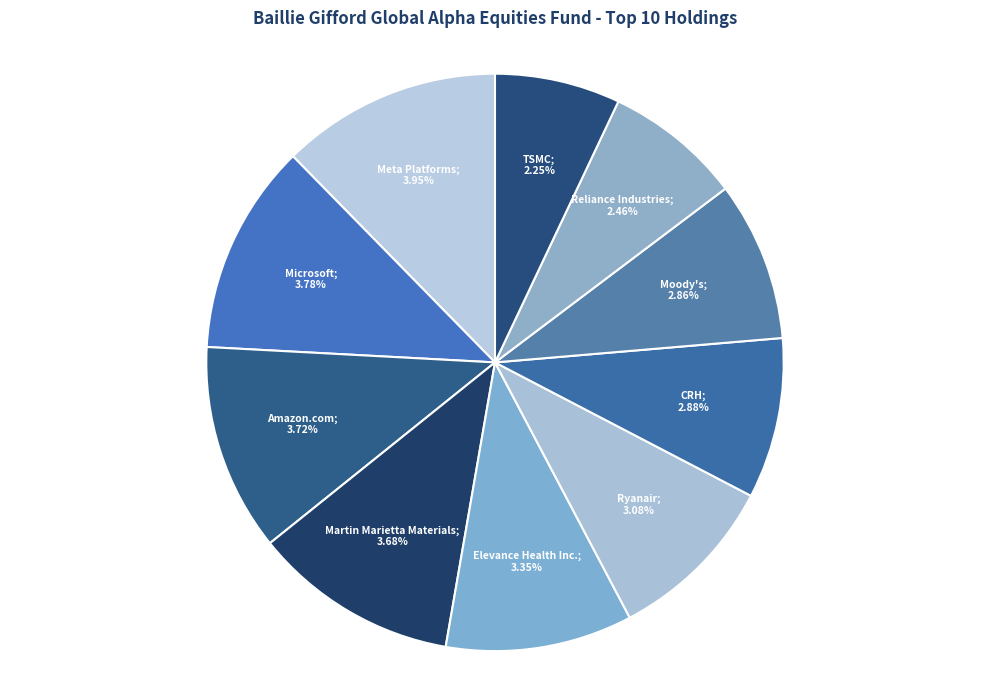

What percentage is the Martin Marietta Materials slice, to the nearest percent?

11%